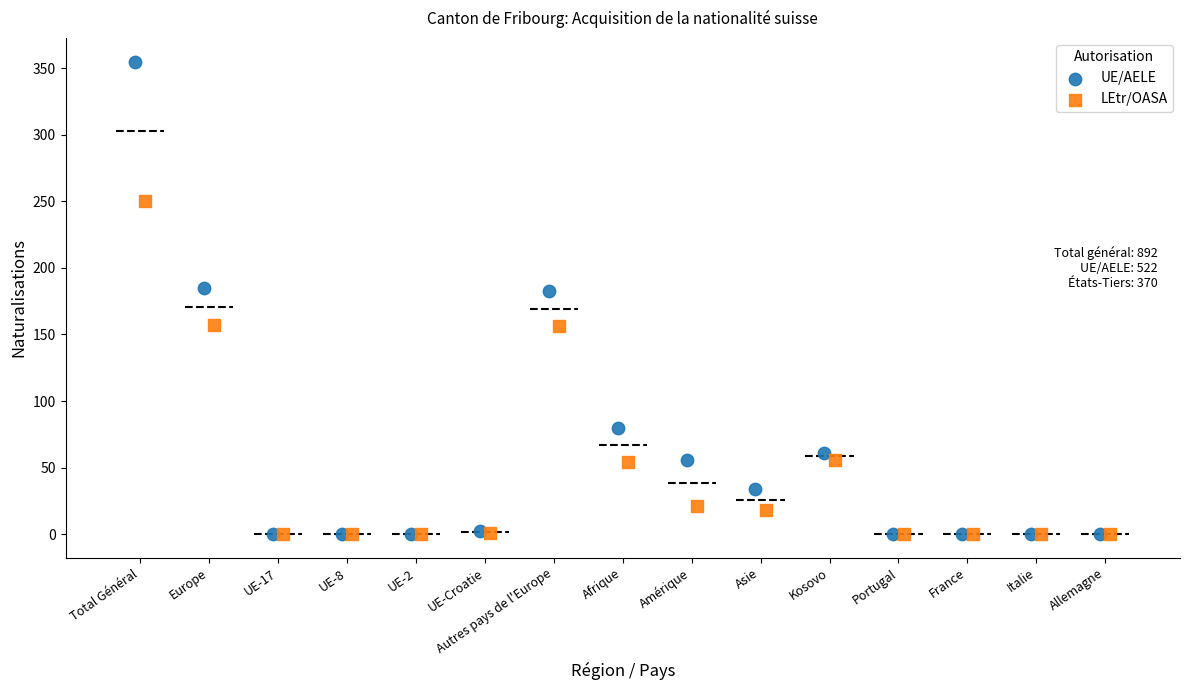

Which series contains the highest Y value?

UE/AELE